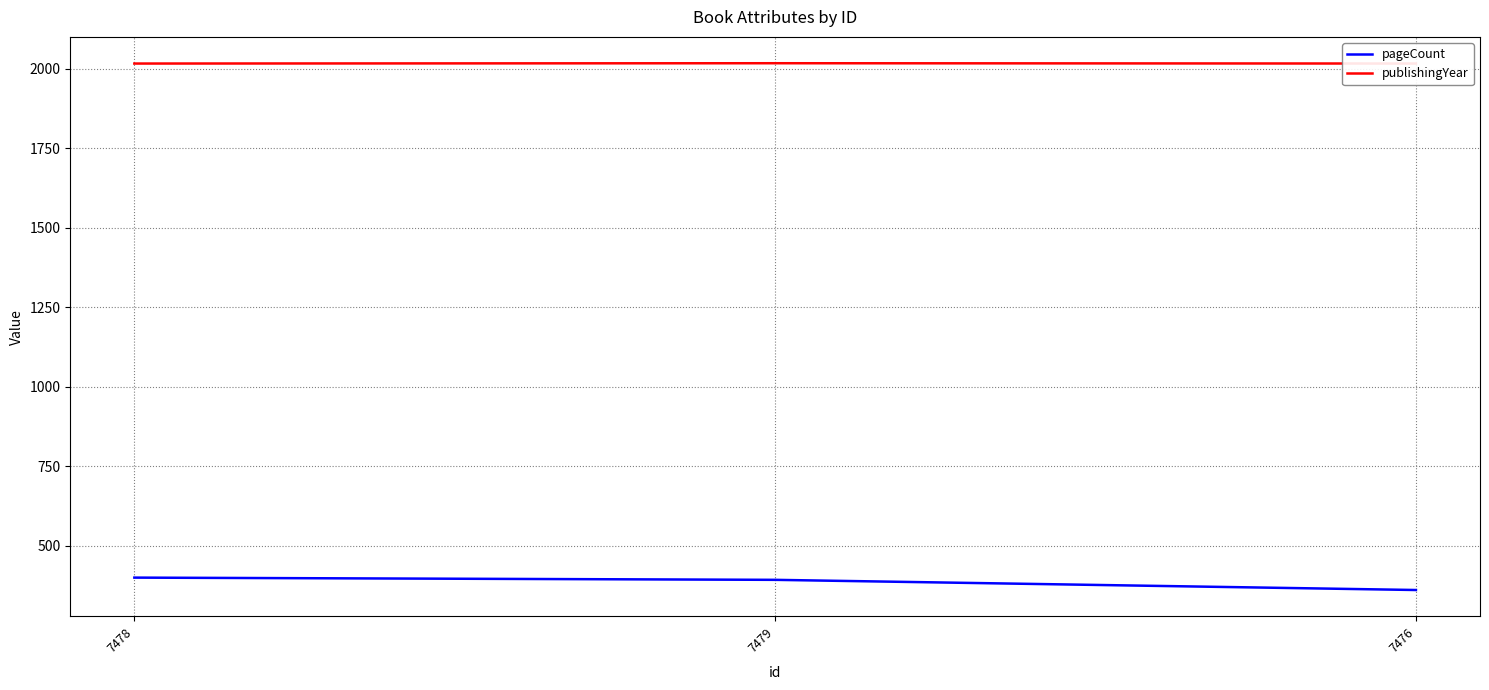

What is the total value across all series at 7479?

2409